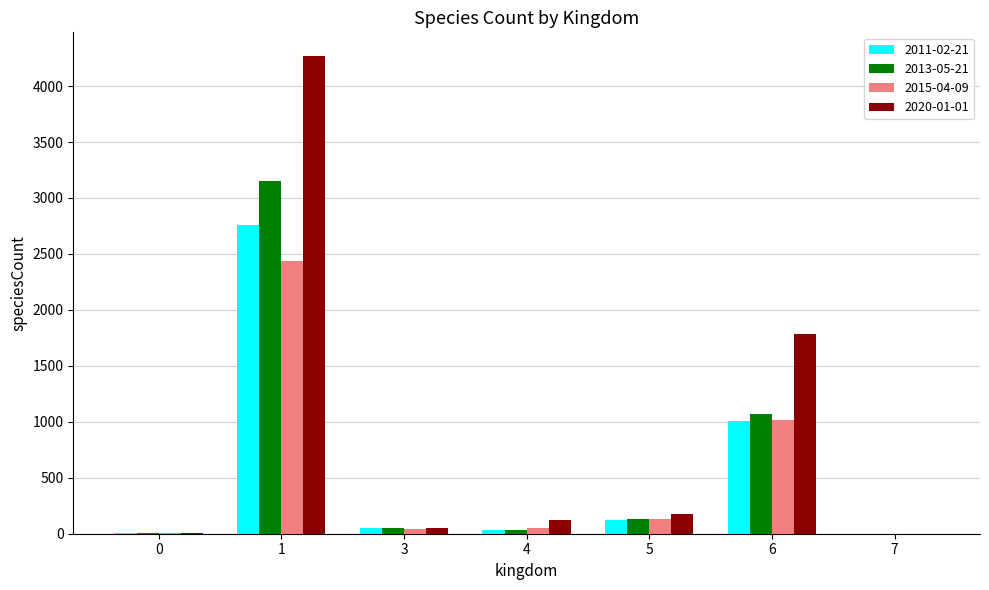

Are the bars grouped side by side (vs. stacked)?

Yes